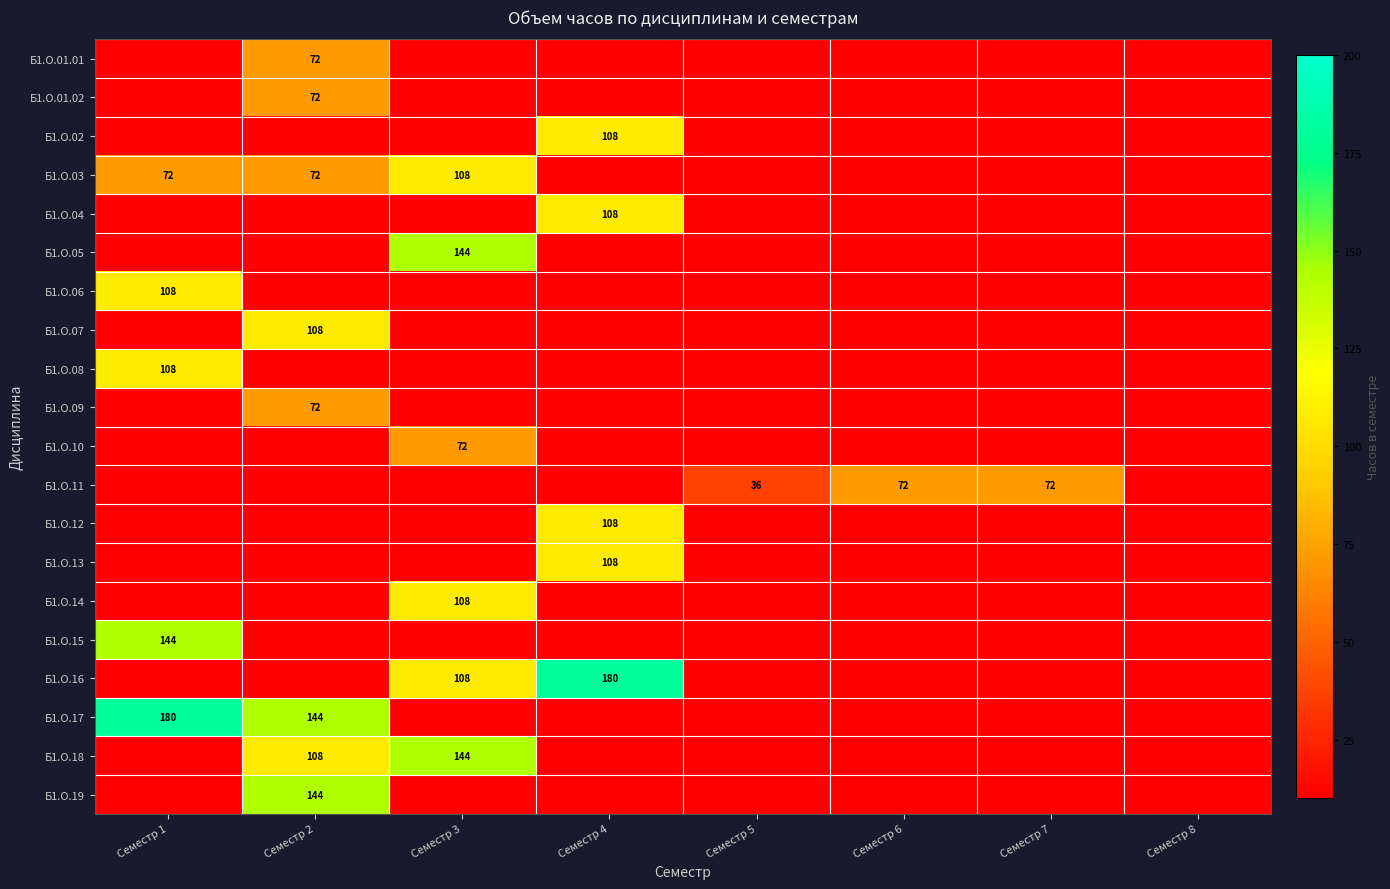

True or false: Б1.О.04 has a value of 180 at Семестр 4.

False